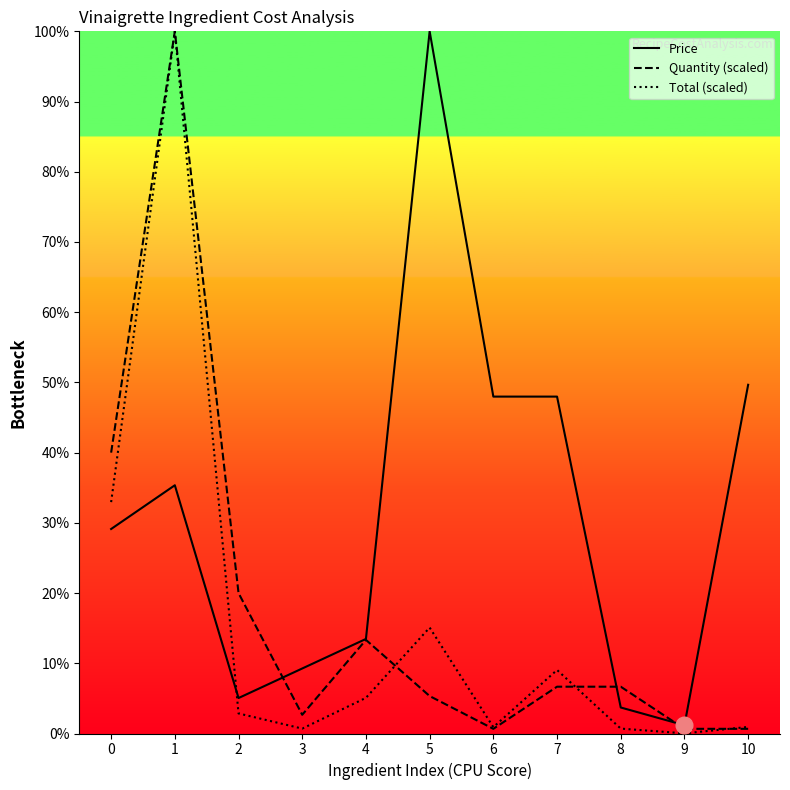

Does the chart display data point markers on the line(s)?

No